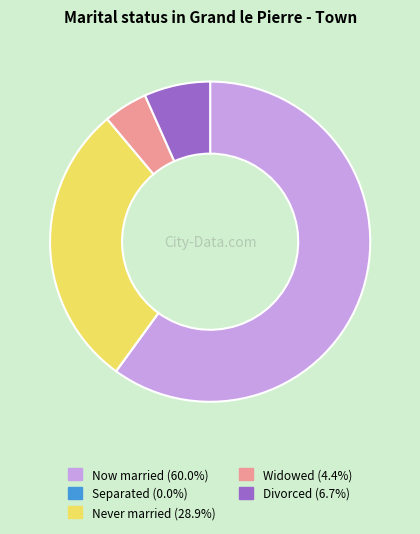

Does any single category account for the majority?

Yes